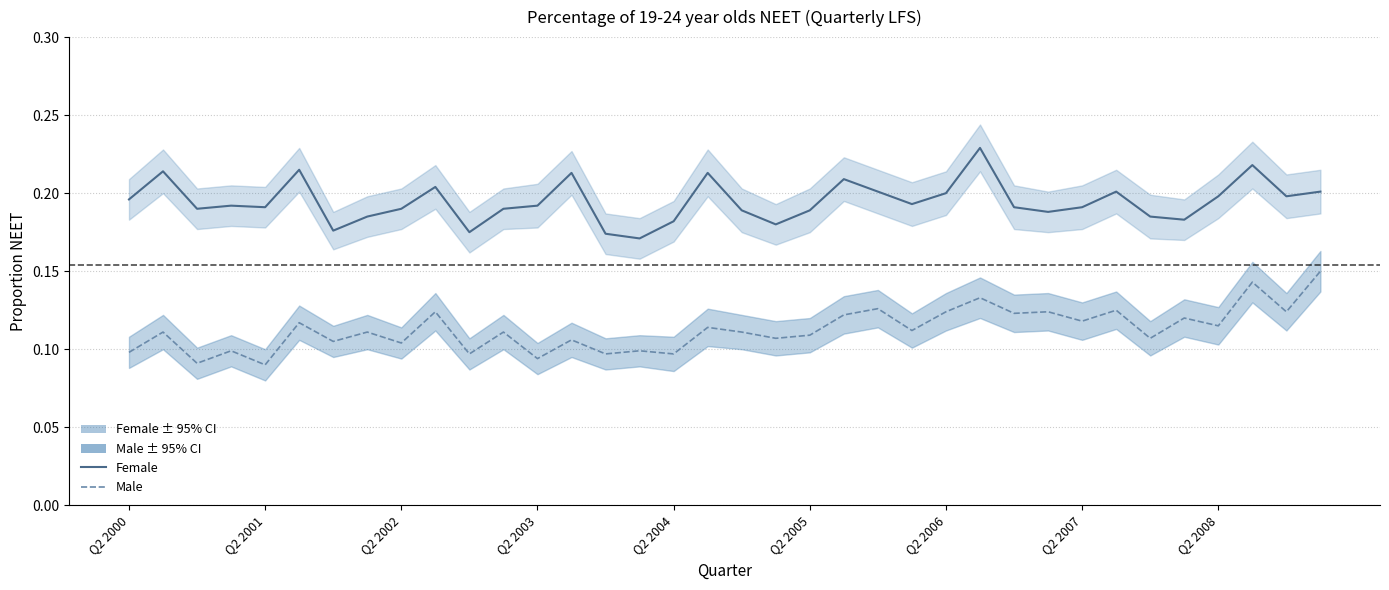

Reading left to right, what are all the values shown in this chart?

Female: 0.2	0.2	0.2	0.2	0.2	0.2	0.2	0.2	0.2	0.2	0.2	0.2	0.2	0.2	0.2	0.2	0.2	0.2	0.2	0.2	0.2	0.2	0.2	0.2	0.2	0.2	0.2	0.2	0.2	0.2	0.2	0.2	0.2	0.2	0.2	0.2
Male: 0.1	0.1	0.1	0.1	0.1	0.1	0.1	0.1	0.1	0.1	0.1	0.1	0.1	0.1	0.1	0.1	0.1	0.1	0.1	0.1	0.1	0.1	0.1	0.1	0.1	0.1	0.1	0.1	0.1	0.1	0.1	0.1	0.1	0.1	0.1	0.1